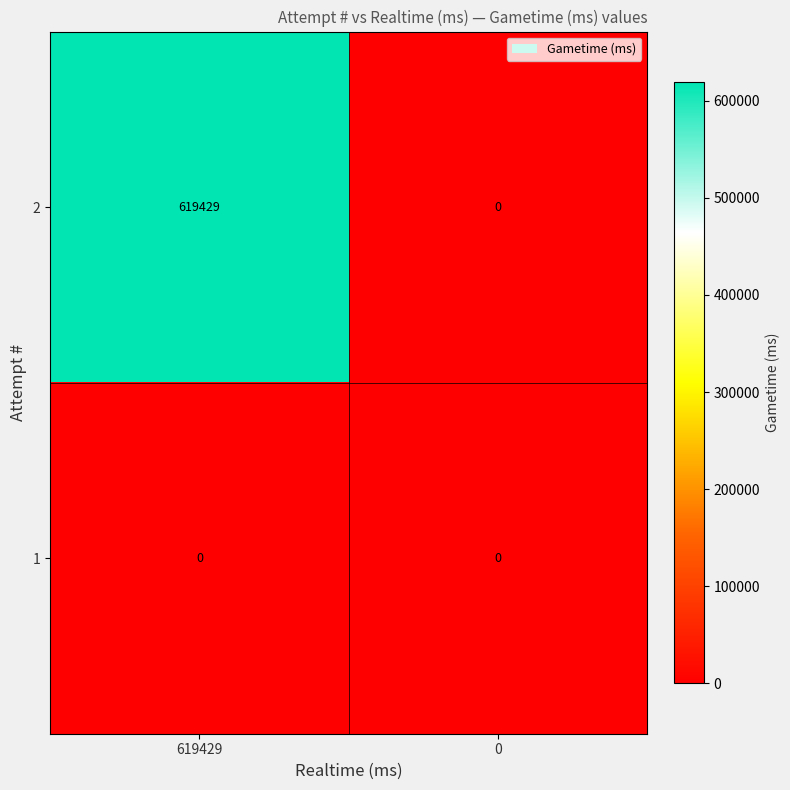

Which series has the largest total across all categories?

2